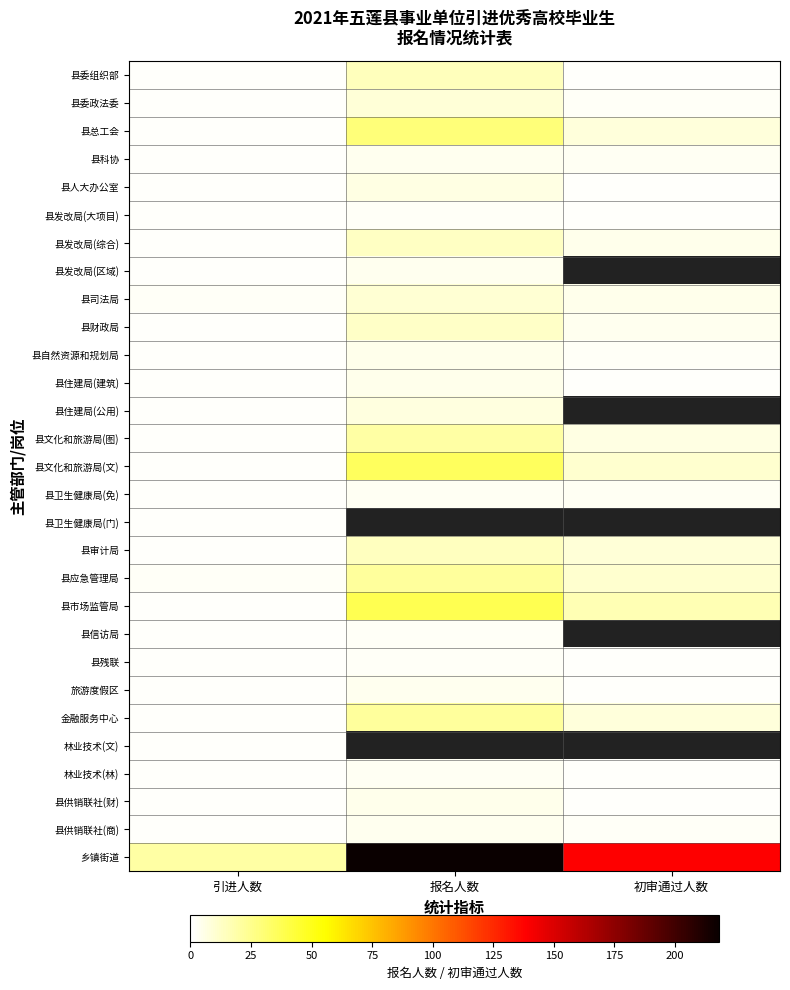

Which has a higher value, 报名人数 or 初审通过人数?

报名人数